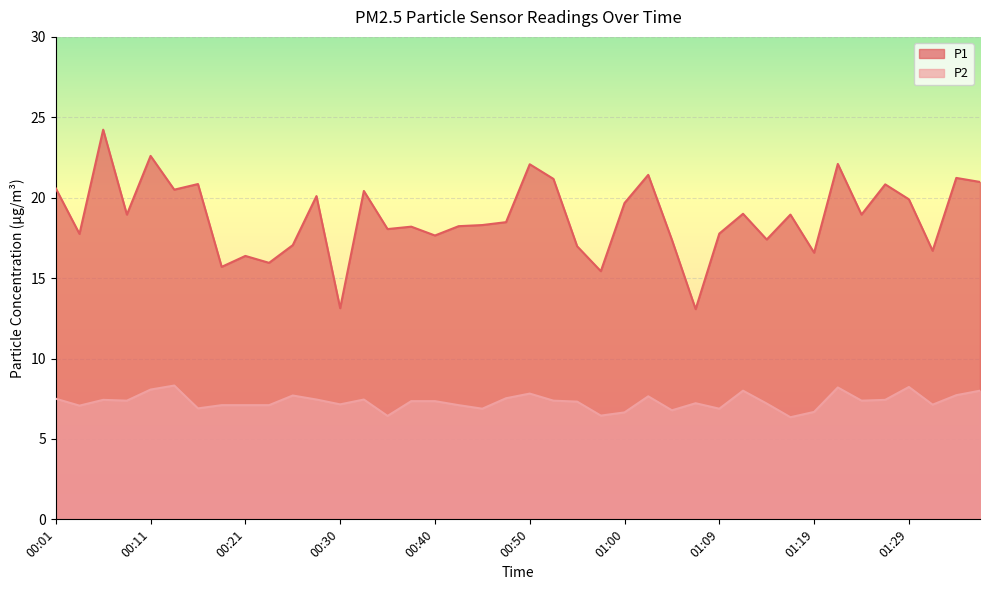

Reading left to right, extract all data points from this chart.

P1: 20.6	17.8	24.2	18.9	22.6	20.5	20.9	15.7	16.4	15.9	17.1	20.1	13.1	20.4	18.1	18.2	17.6	18.2	18.3	18.5	22.1	21.2	17.0	15.4	19.7	21.4	17.4	13.1	17.8	19.0	17.4	18.9	16.6	22.1	18.9	20.8	19.9	16.7	21.2	21.0
P2: 7.5	7.1	7.4	7.4	8.1	8.3	6.9	7.1	7.1	7.1	7.7	7.5	7.2	7.5	6.4	7.3	7.3	7.1	6.9	7.5	7.8	7.4	7.3	6.5	6.7	7.7	6.8	7.2	6.9	8.0	7.2	6.3	6.7	8.2	7.4	7.4	8.2	7.1	7.7	8.0